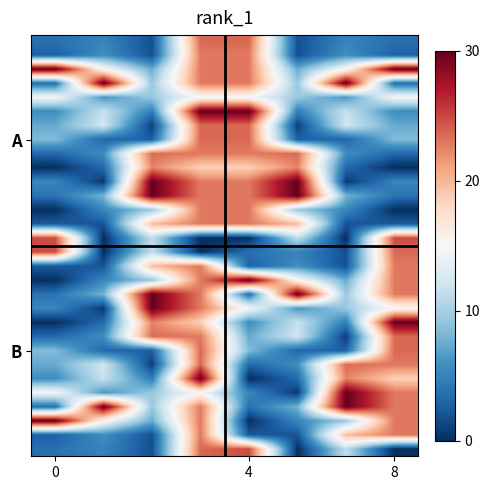

What is the maximum value shown in the chart?

30.0